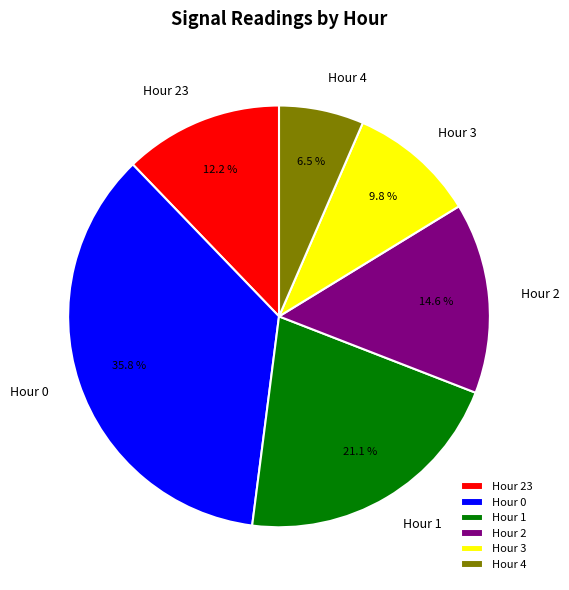

Rank the categories by value from lowest to highest.

Hour 4, Hour 3, Hour 23, Hour 2, Hour 1, Hour 0